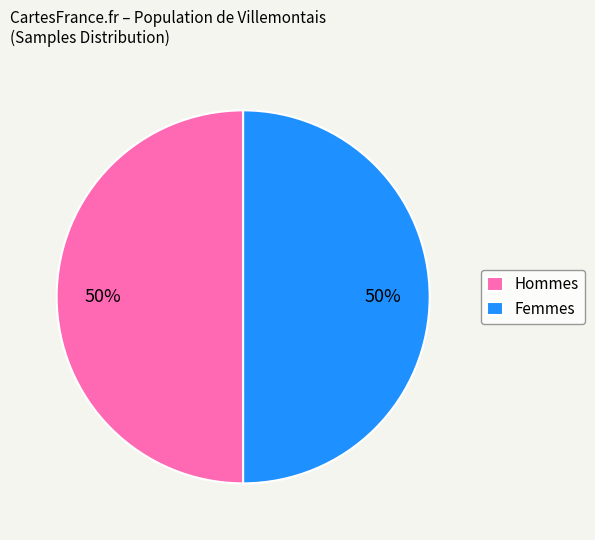

To the nearest percent, what portion does Hommes represent?

50%